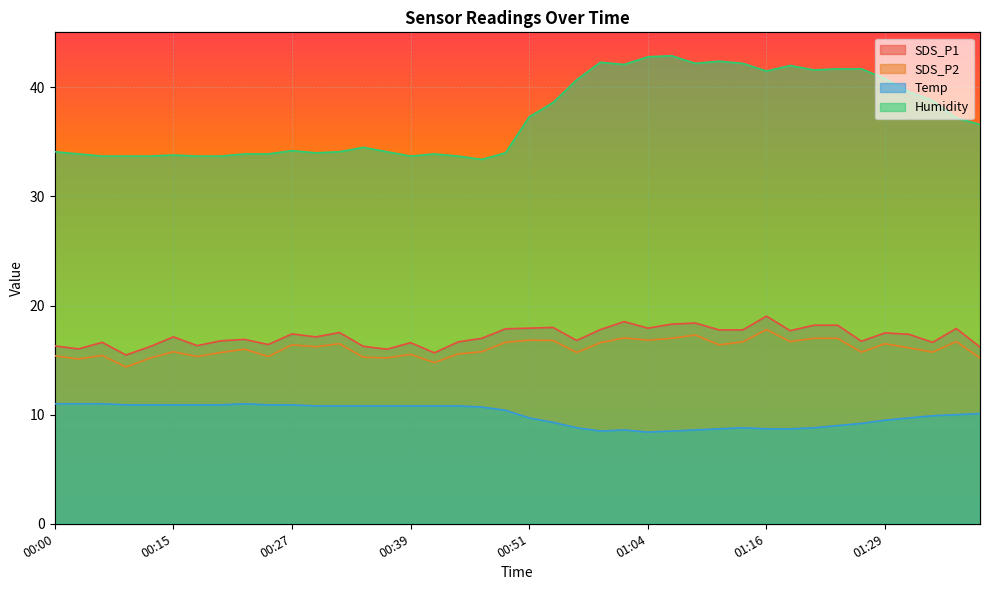

How many data points in SDS_P1 are less than 17?

18